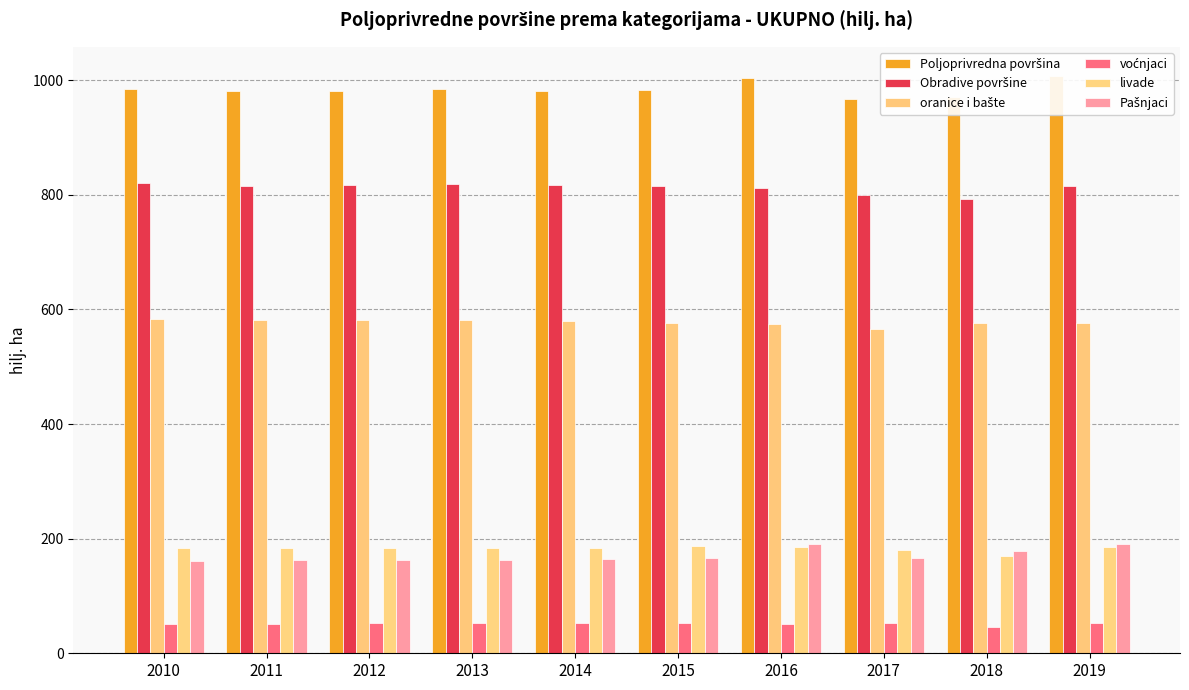

What are all the series names shown in the legend?

Poljoprivredna površina, Obradive površine, oranice i bašte, voćnjaci, livade, Pašnjaci